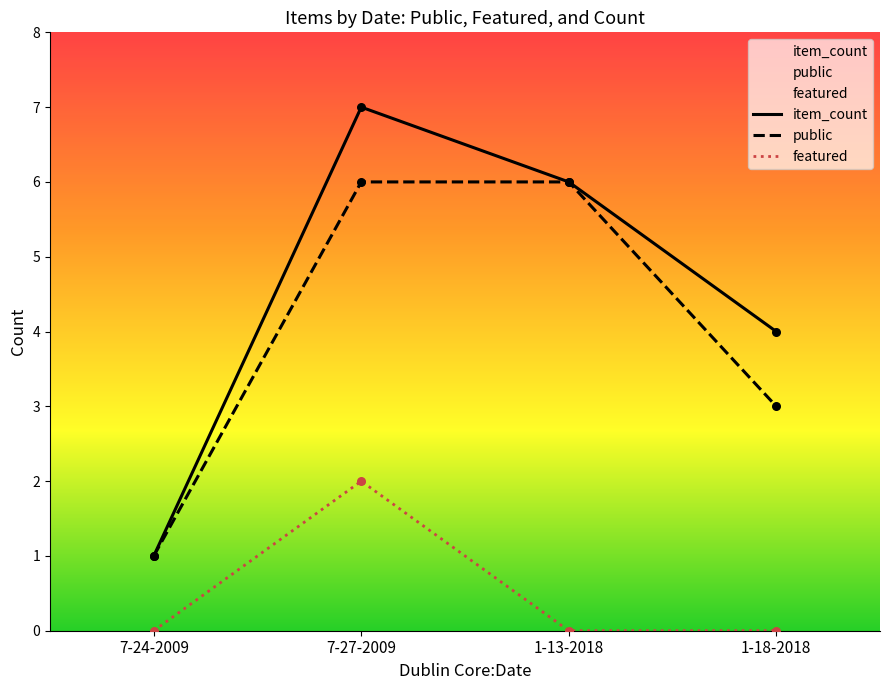

What is the total value across all series at 7-24-2009?

2